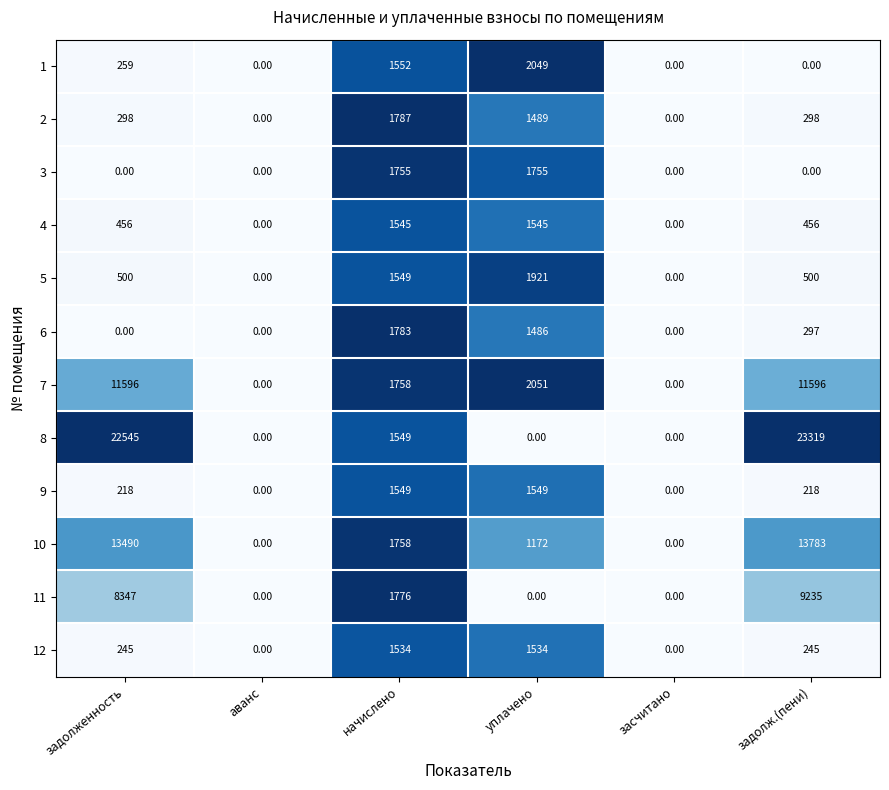

Between задолженность and задолж.(пени), which series saw the biggest shift?

11